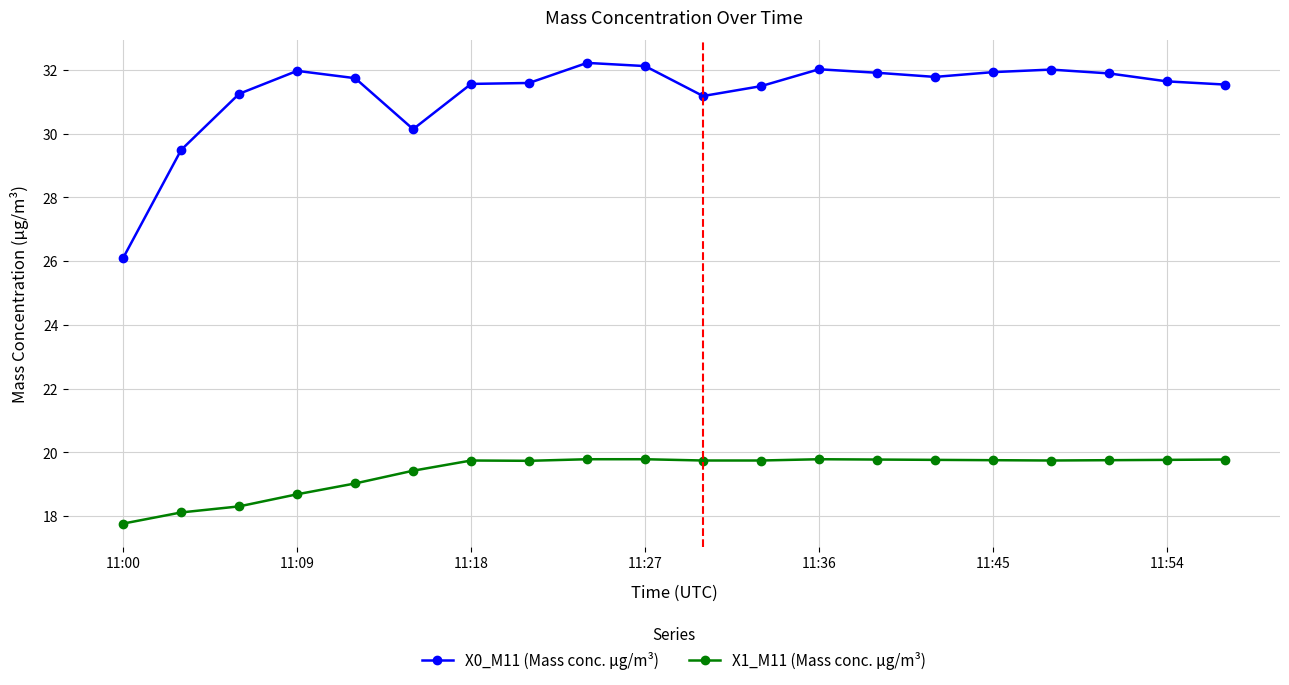

Which series has the largest range (max minus min)?

X0_M11 (Mass conc. μg/m³)